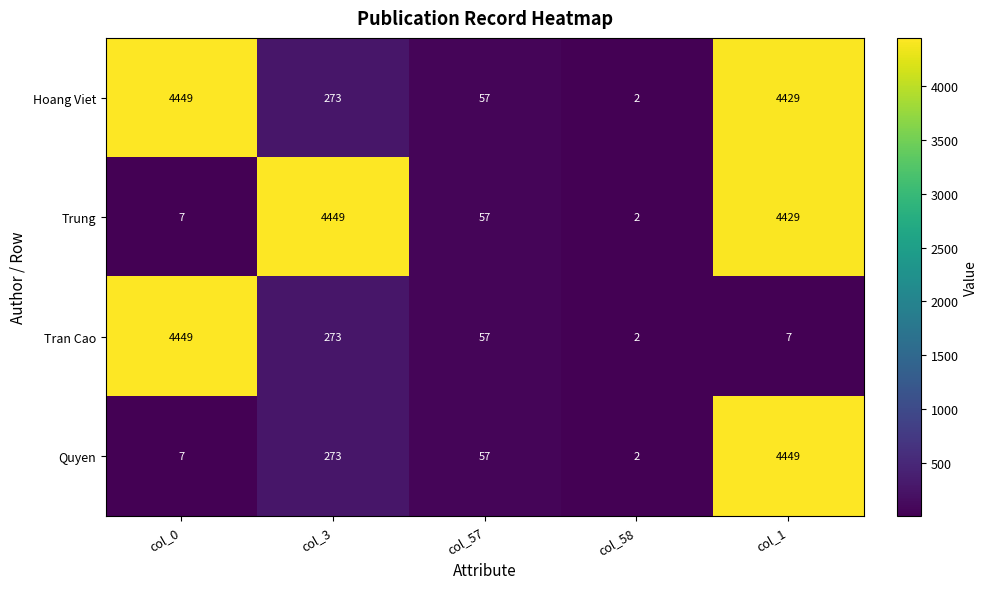

Reading right to left, transcribe all the data shown in this chart.

Hoang Viet: 4429	2	57	273	4449
Trung: 4429	2	57	4449	7
Tran Cao: 7	2	57	273	4449
Quyen: 4449	2	57	273	7